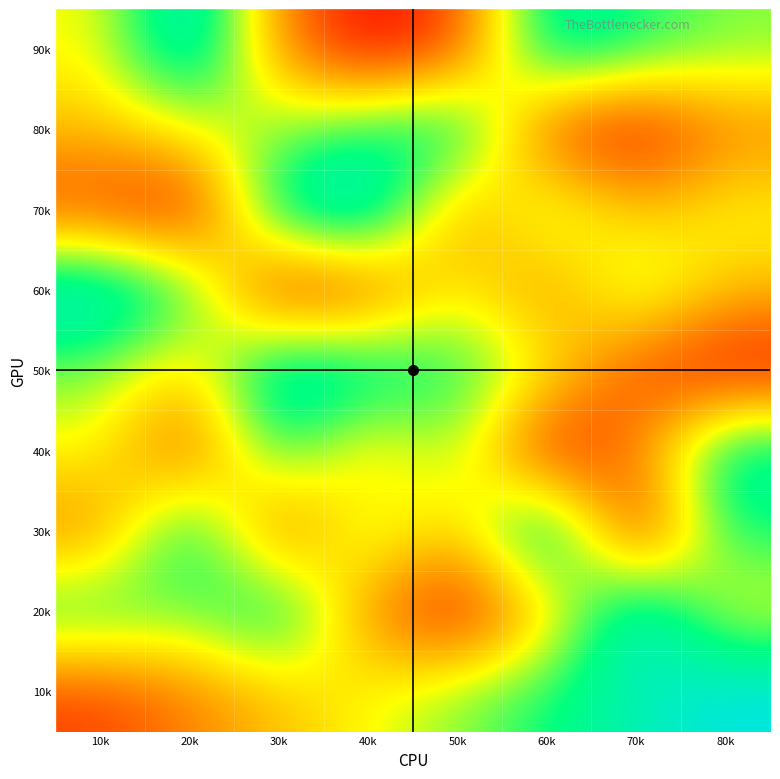

At 60k, list the series in order from smallest to largest.

40k, 80k, 60k, 20k, 50k, 70k, 10k, 90k, 30k